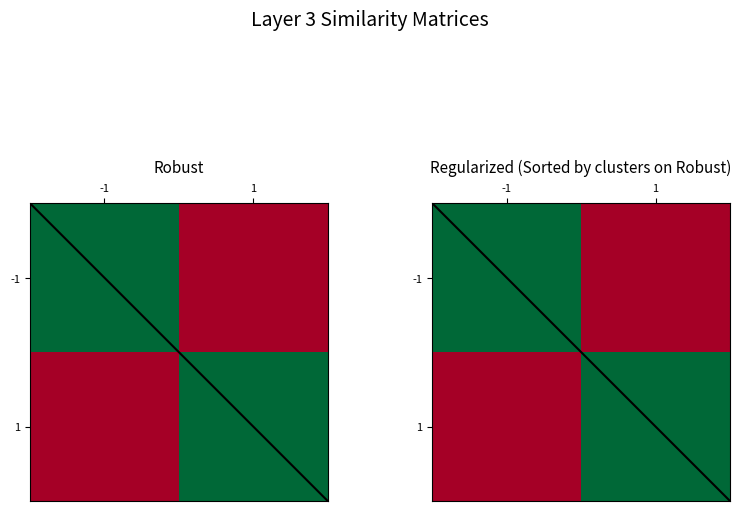

Which series has the largest total across all categories?

Robust